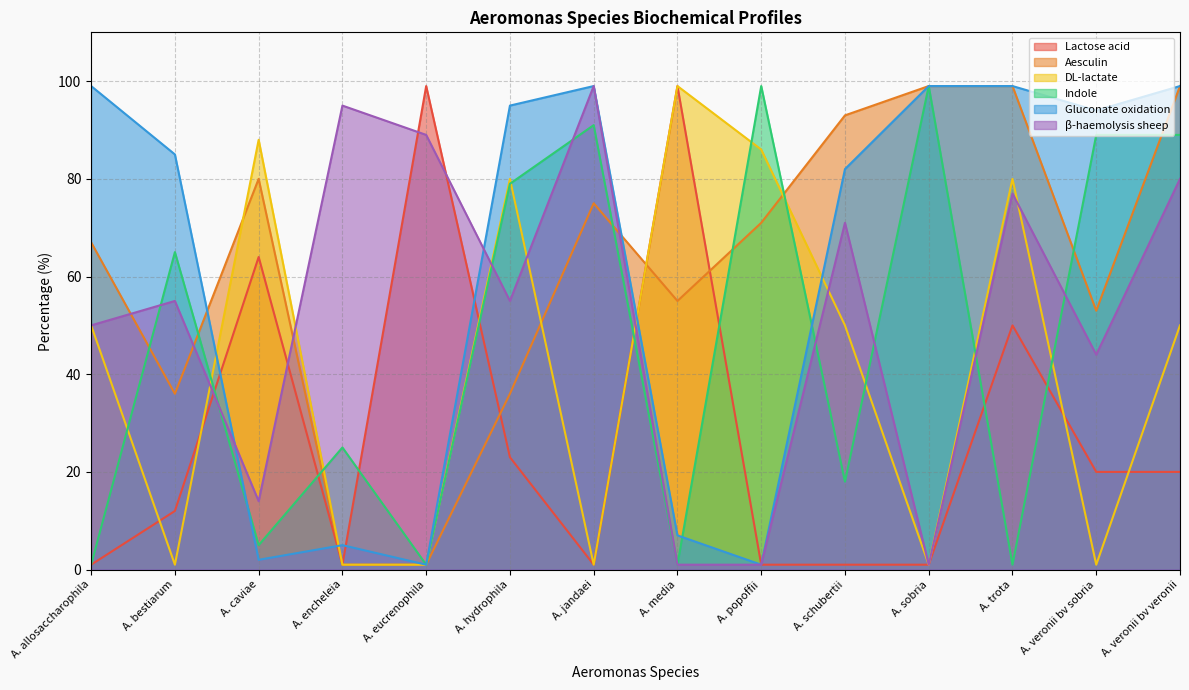

How many intersections are there between Indole and Gluconate oxidation?

3